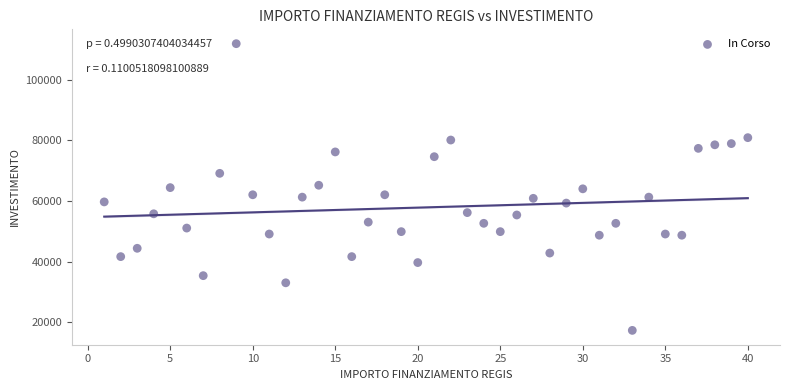

What is the range of X values (max minus min)?

39.0